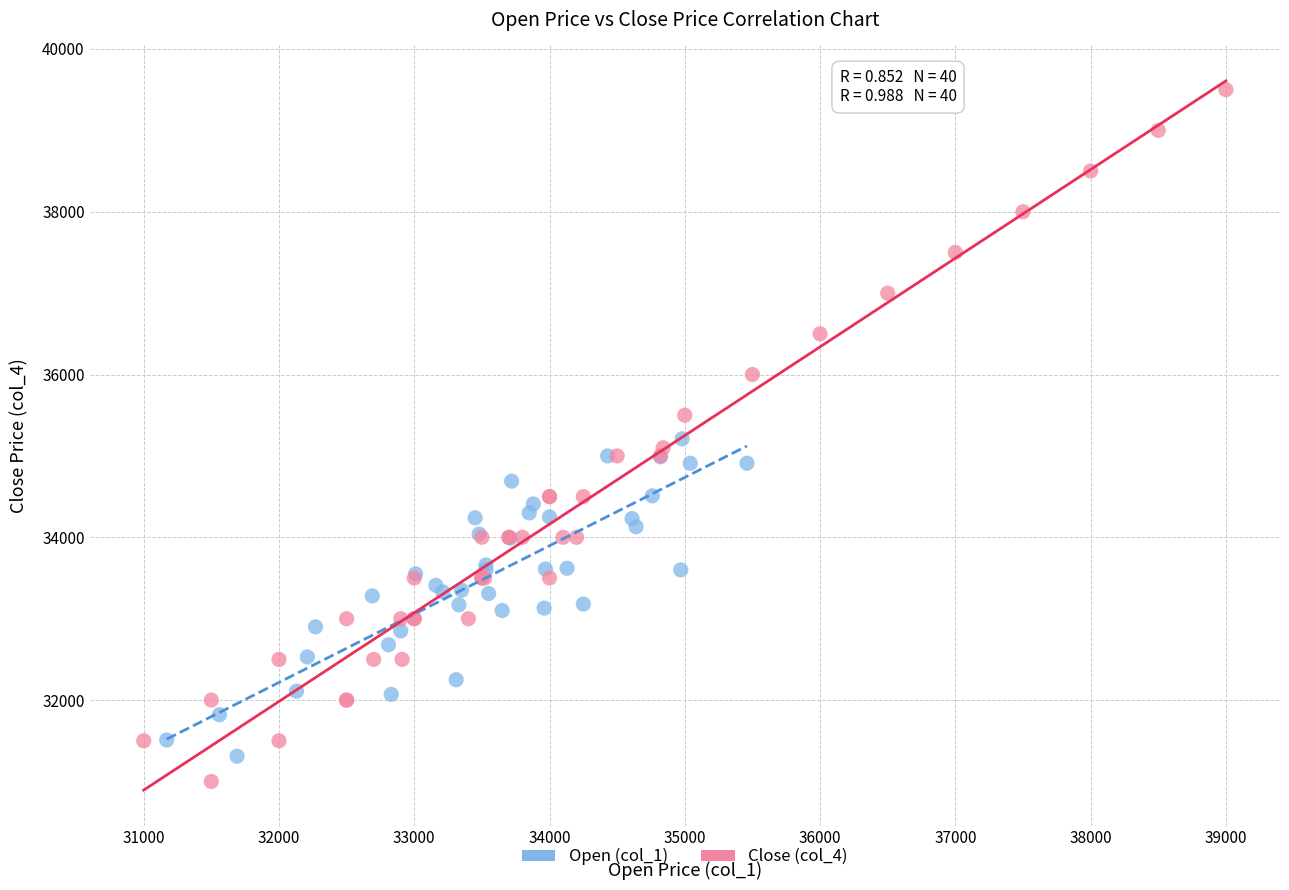

Which series contains the lowest Y value?

Close (col_4)